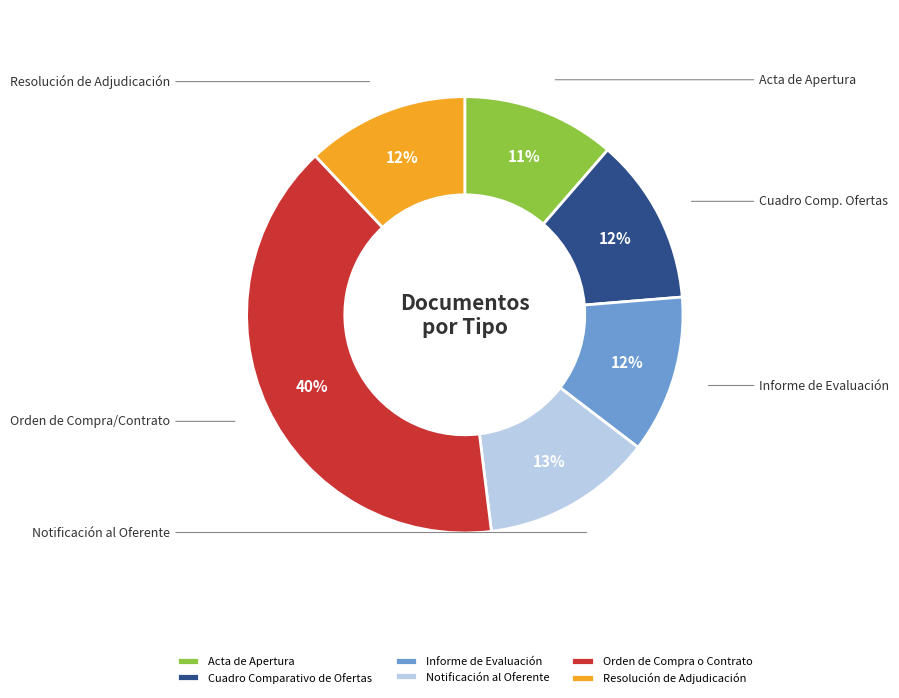

To the nearest percent, what is the difference between the largest and smallest slice percentages?

29%